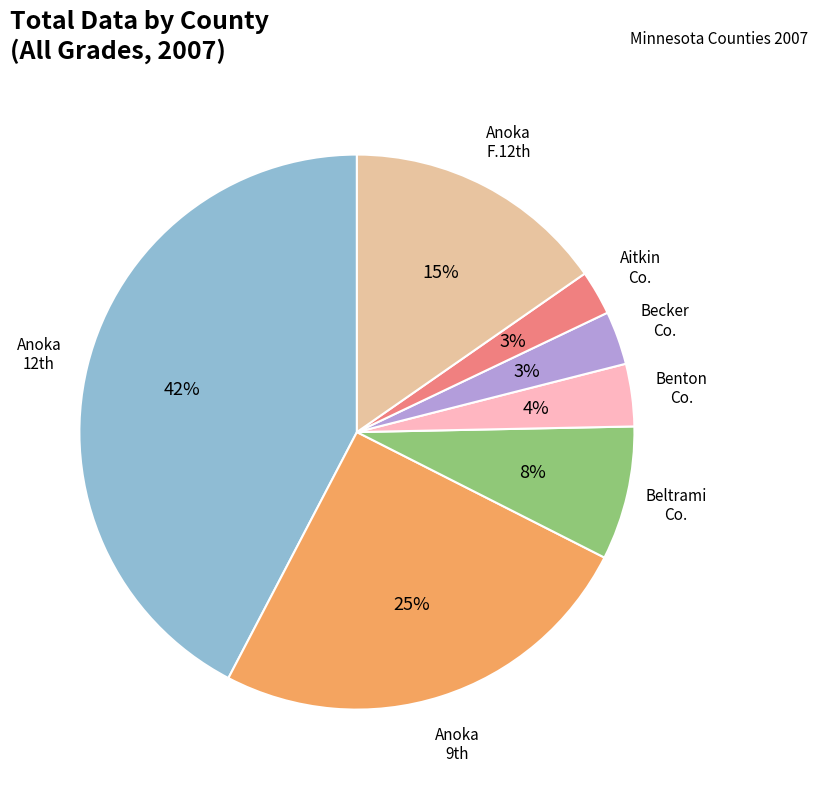

Is there any slice that represents more than half of the pie?

No